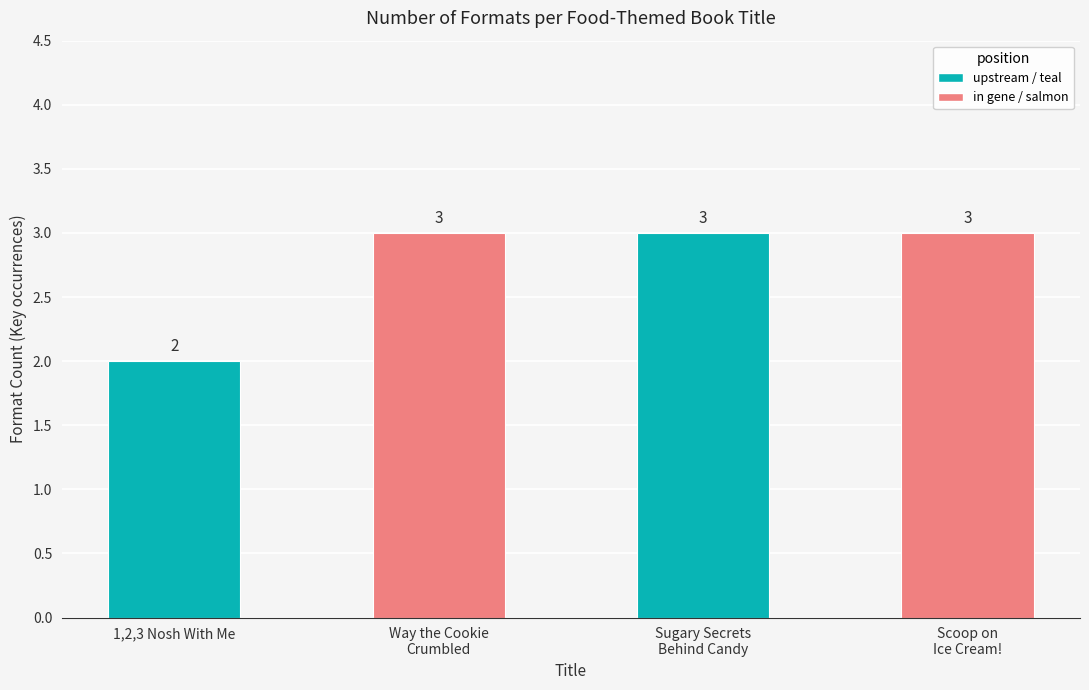

What is the average value?

3